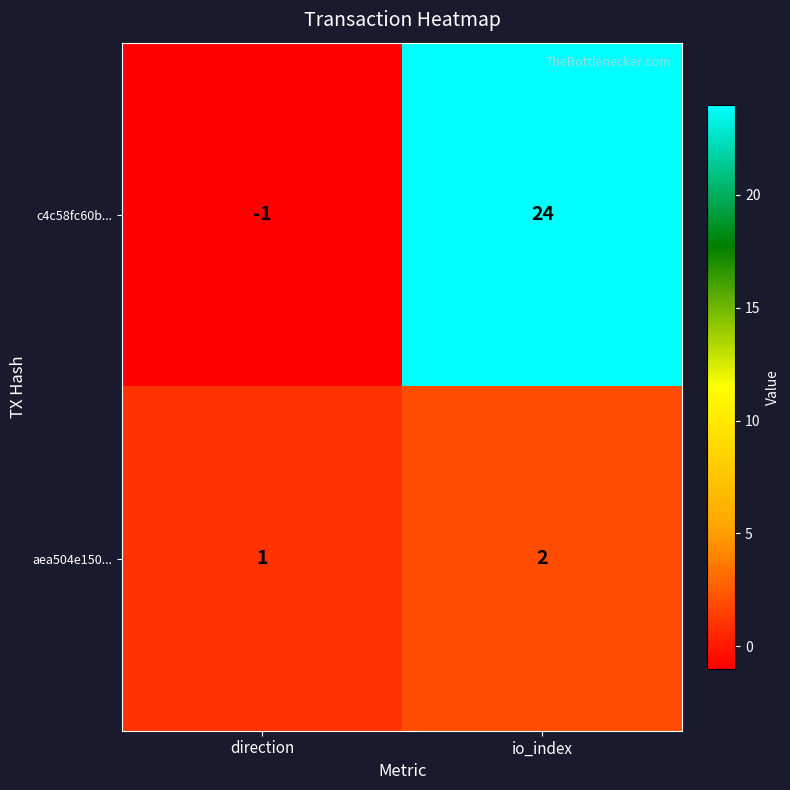

Rank the series by their maximum value, from lowest to highest.

aea504e150..., c4c58fc60b...